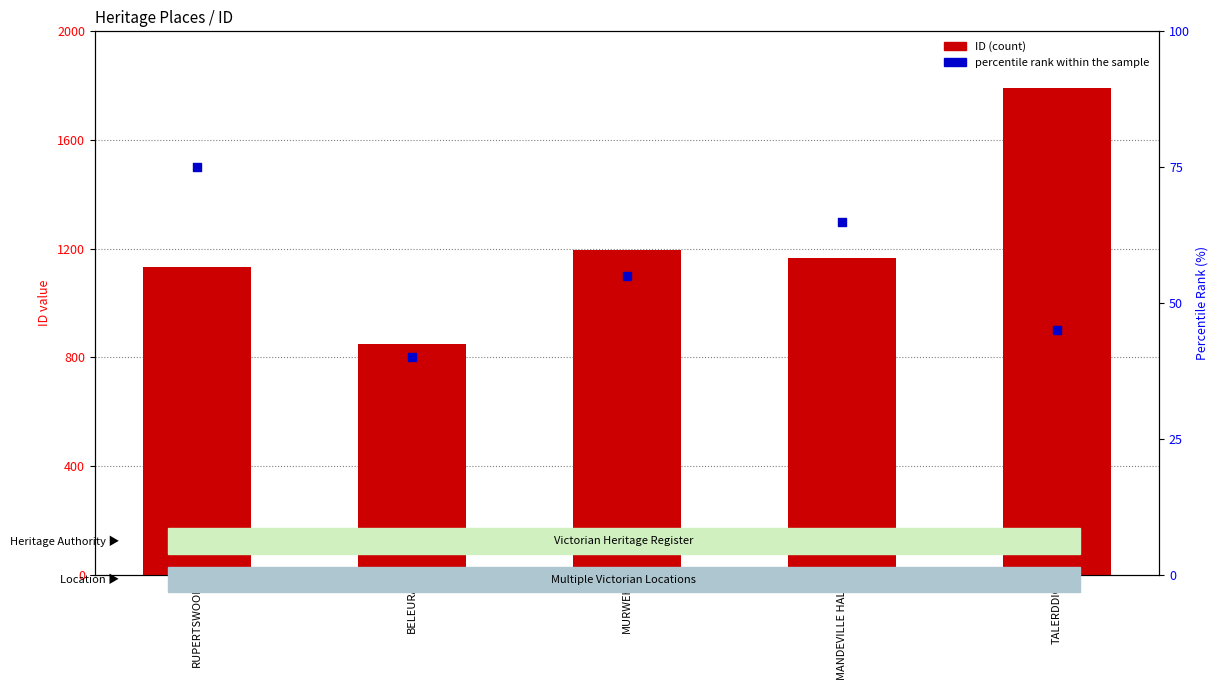

At which category is the sum across all series the highest?

TALERDDIG